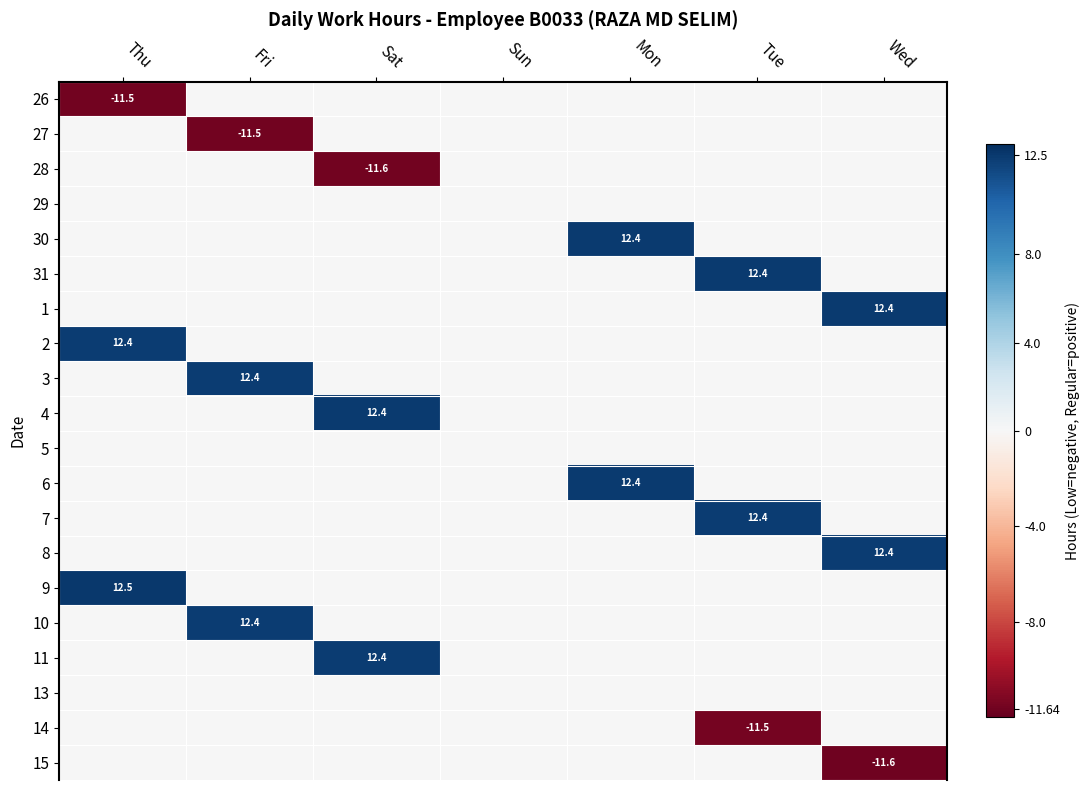

The 7 series shows 12.4 at Tue. True or false?

True